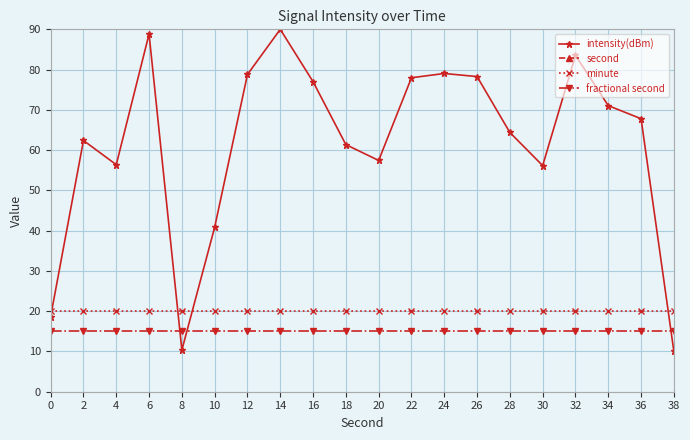

True or false: second has more than 1 interior local peaks.

False